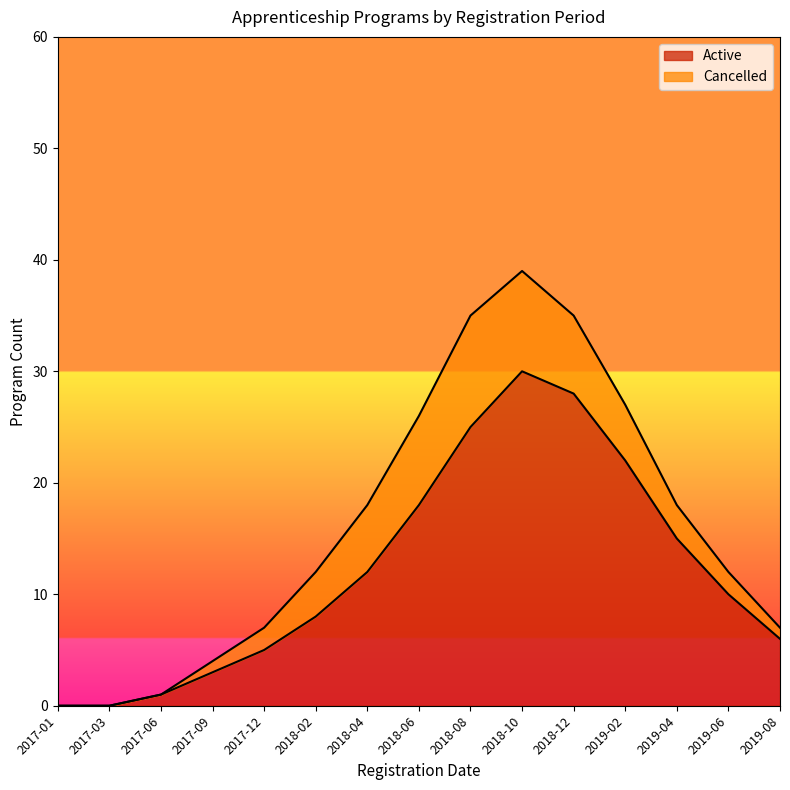

True or false: there are more than 2 points higher than both neighbors.

False